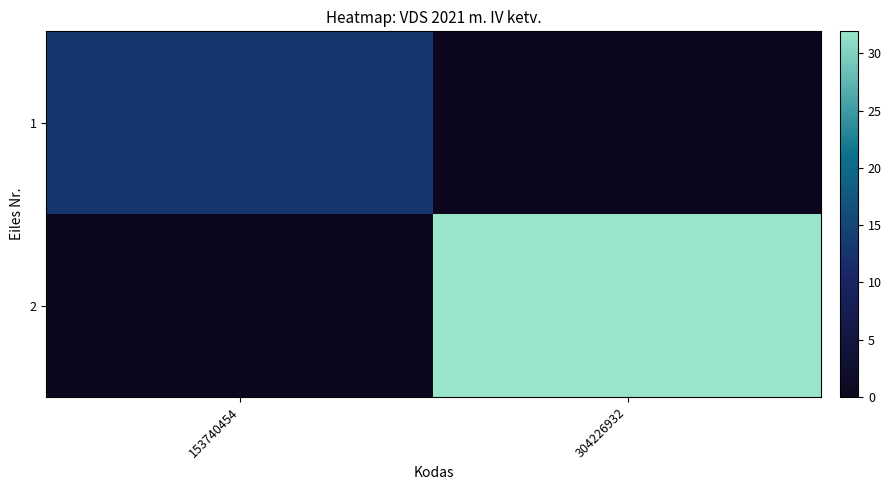

Reading left to right, transcribe all the data shown in this chart.

1: 153740454=13.0	304226932=0.0
2: 153740454=0.0	304226932=31.9